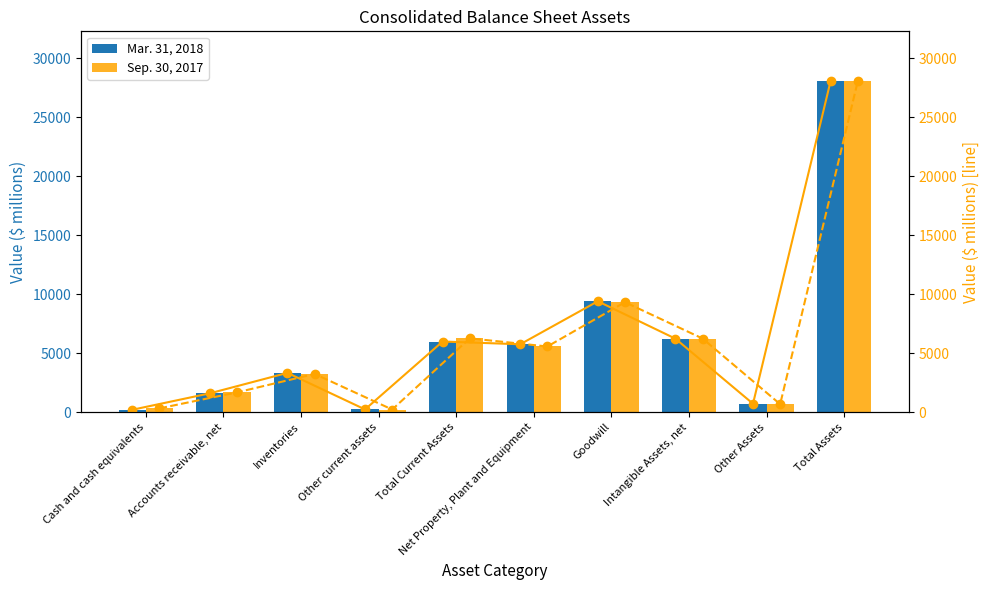

Is it true that Sep. 30, 2017 equals 6243 at Intangible Assets, net?

True